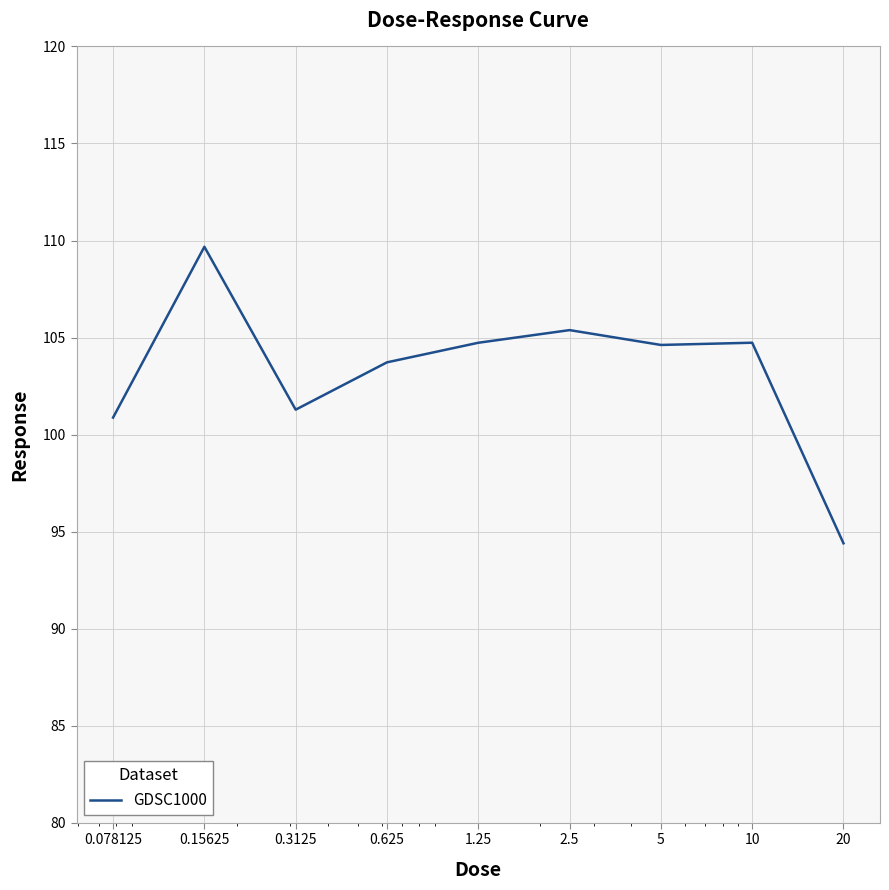

What is the sum of all values?

929.4